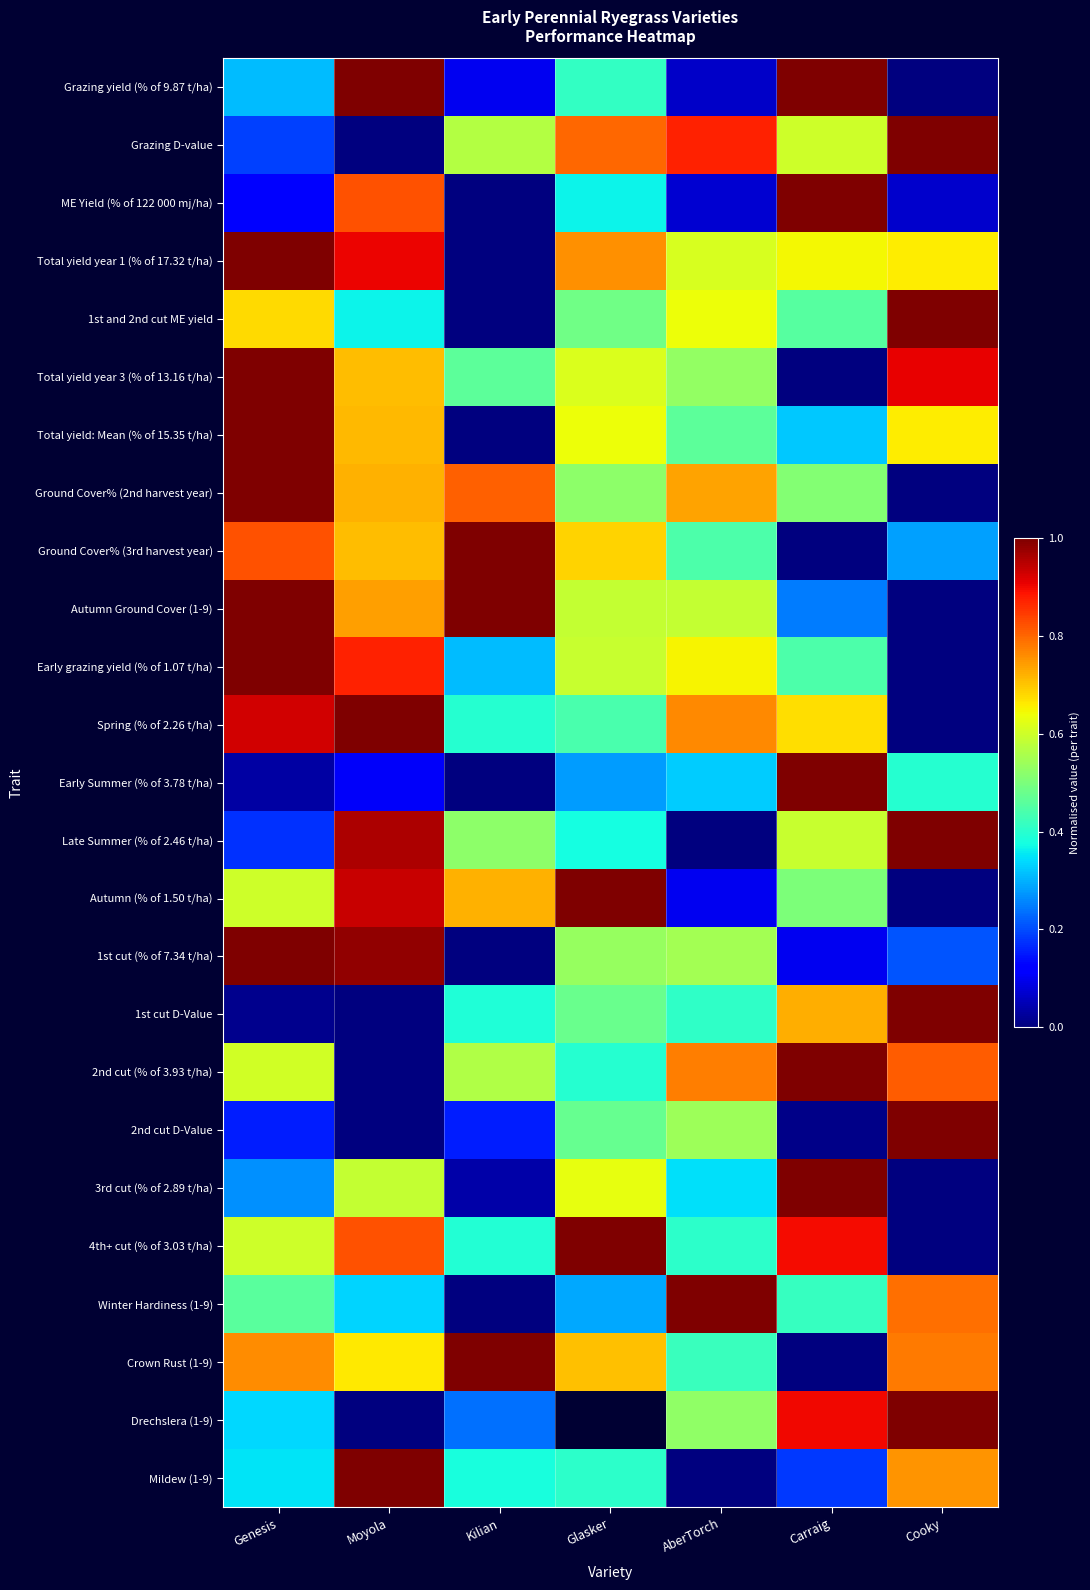

At which category does the chart reach its peak across all series?

Moyola